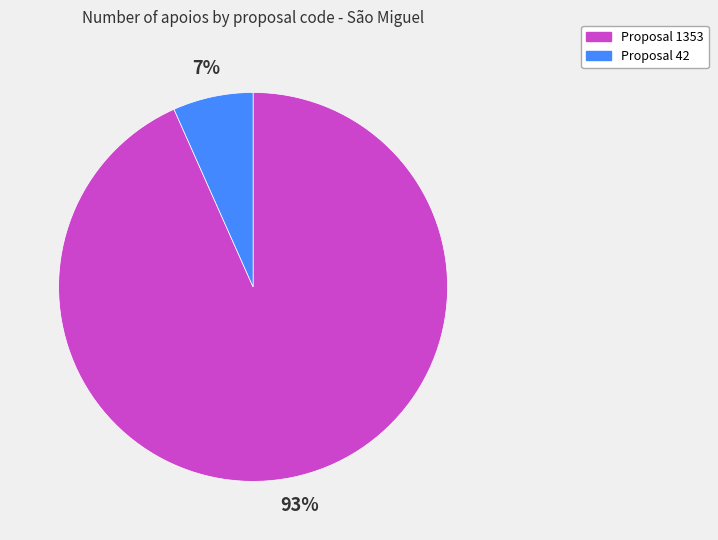

To the nearest percent, what is the average slice percentage?

50%